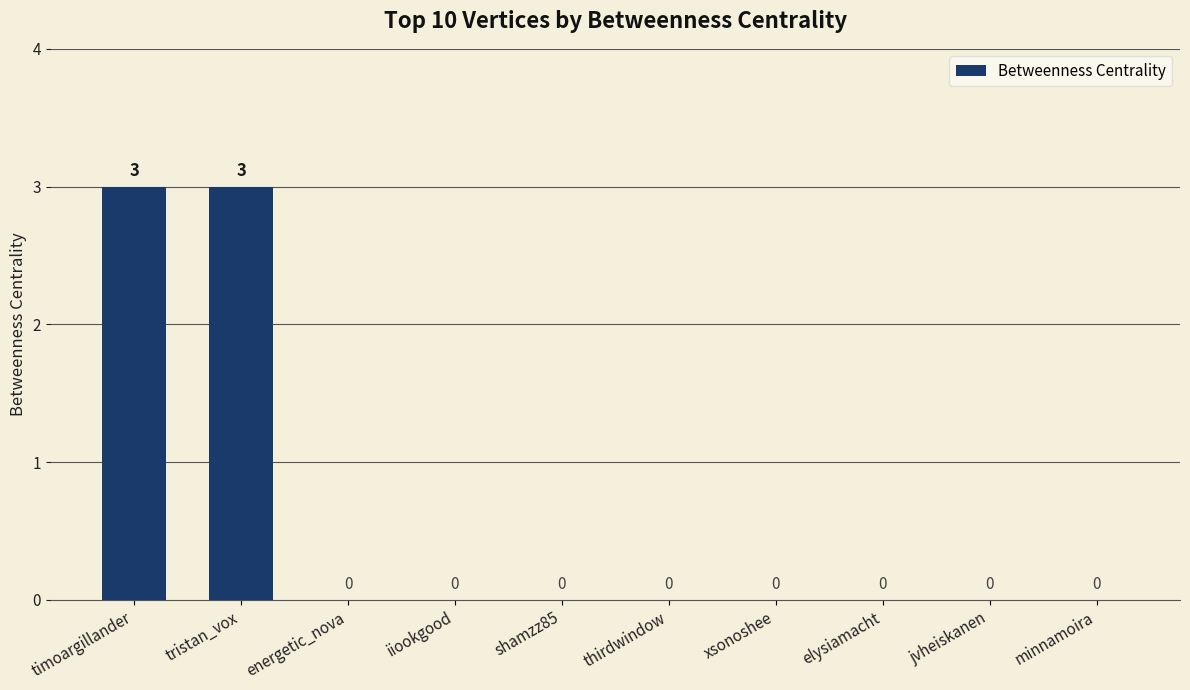

What is the difference between the values at tristan_vox and minnamoira?

3